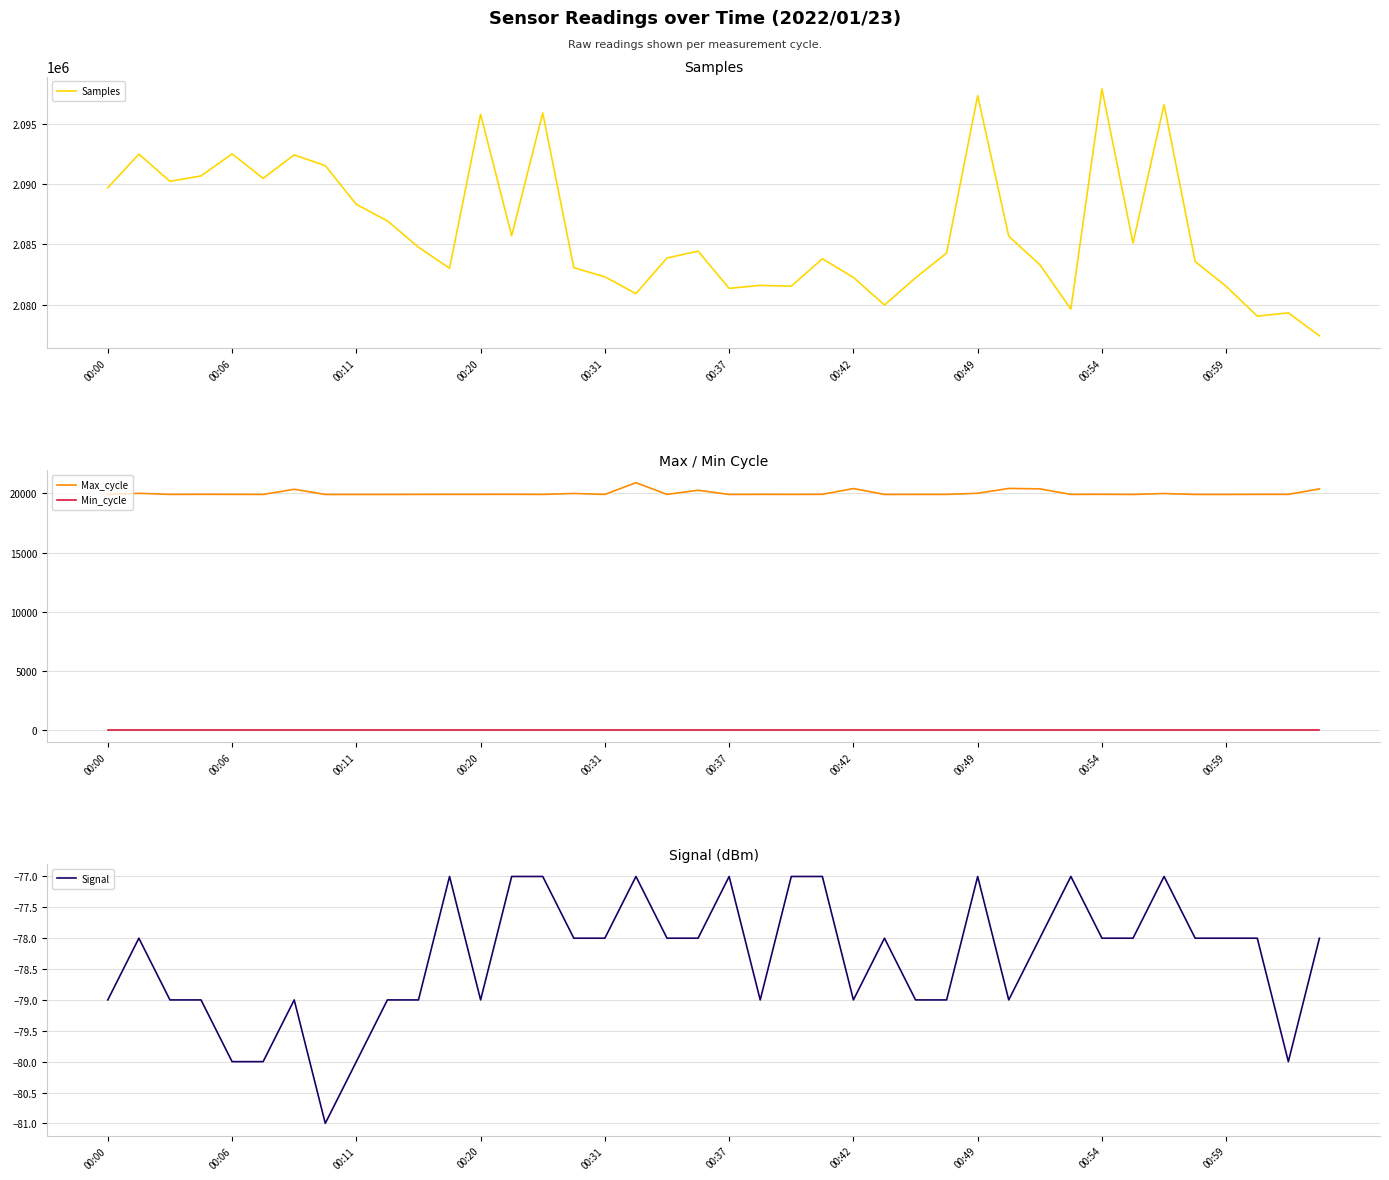

What is the highest value of the Max_cycle series?

20904